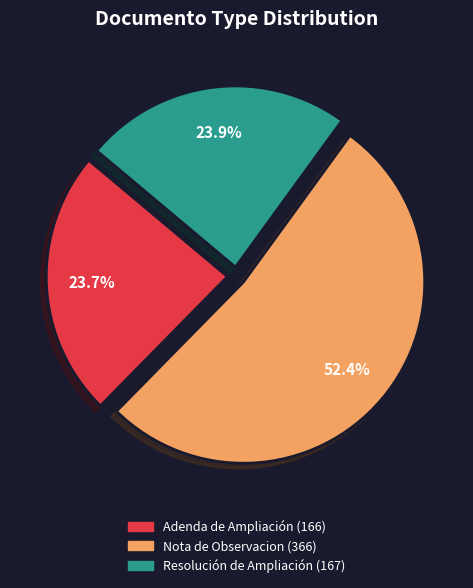

Does any single category account for the majority?

Yes